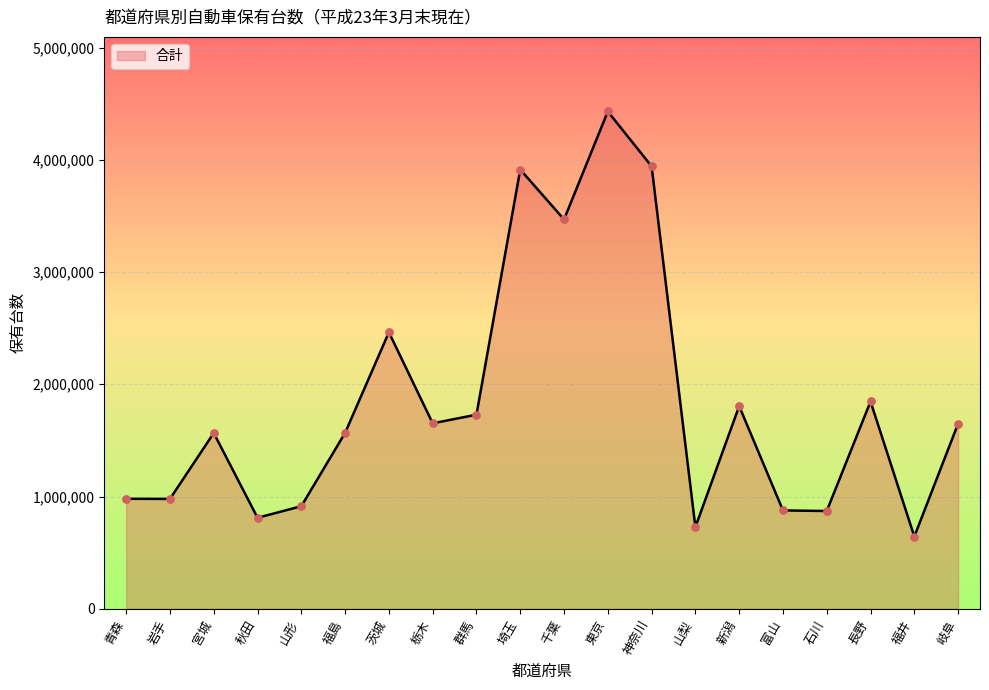

Between 秋田 and 石川, which is larger?

石川